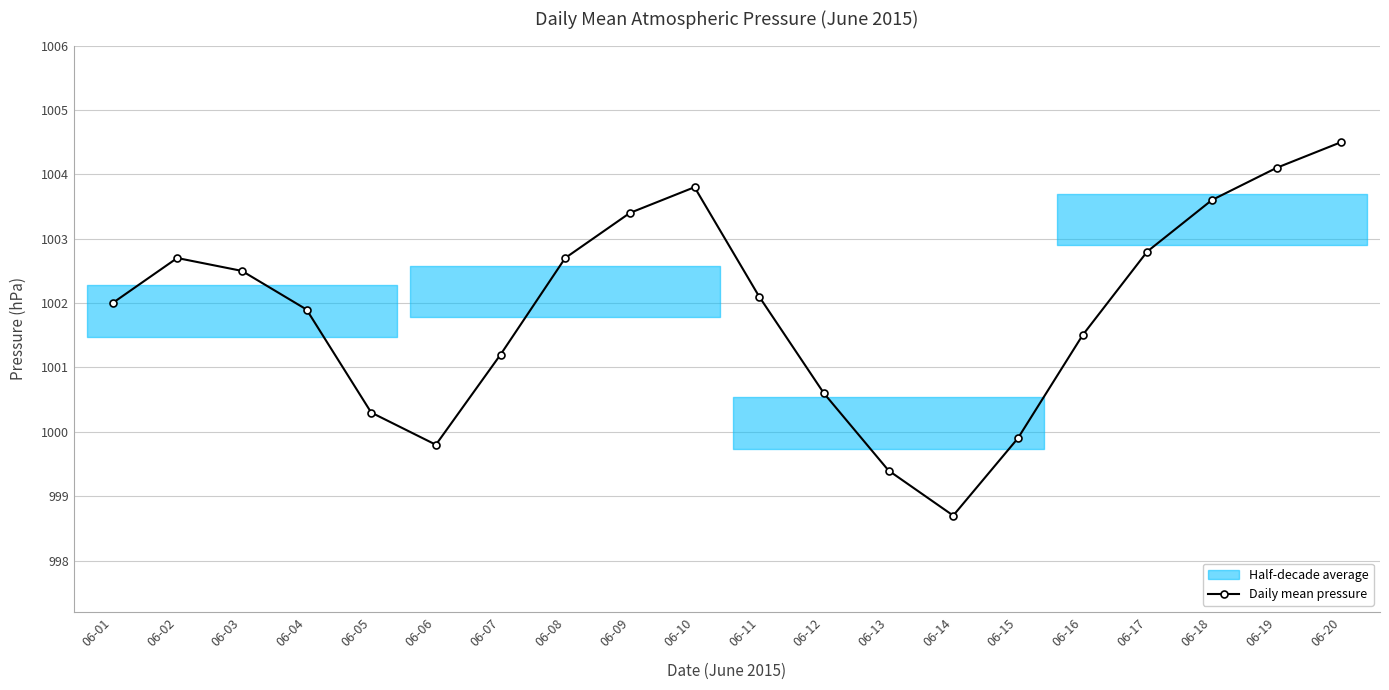

How many points are higher than both their immediate neighbors (excluding endpoints)?

2